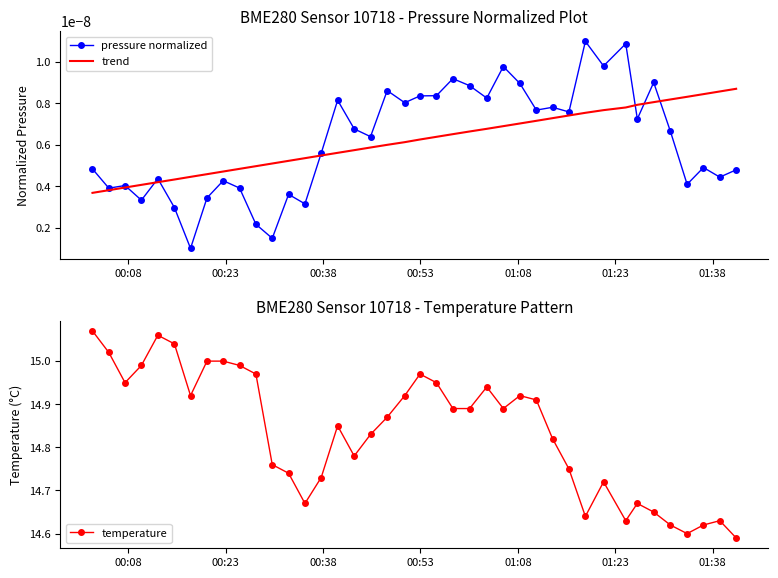

What is the value of the temperature point at the 27th from the left?

14.9